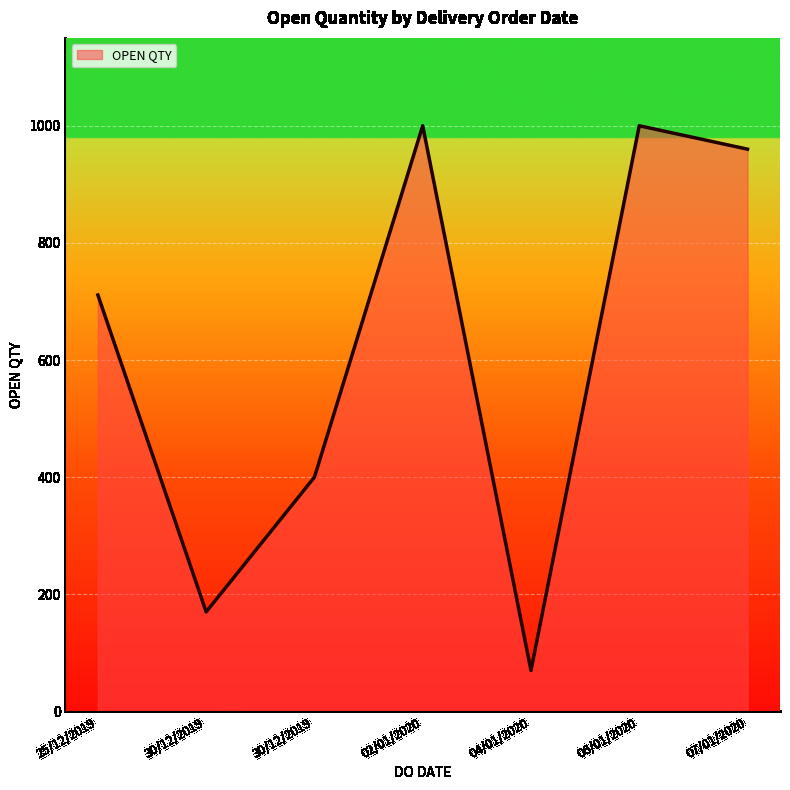

How many lines are shown in the chart?

1